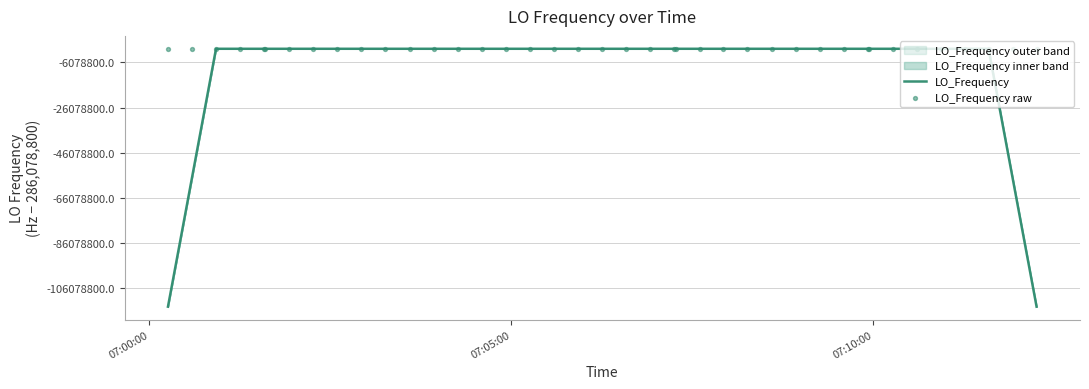

Which series has the largest total across all categories?

LO_Frequency raw